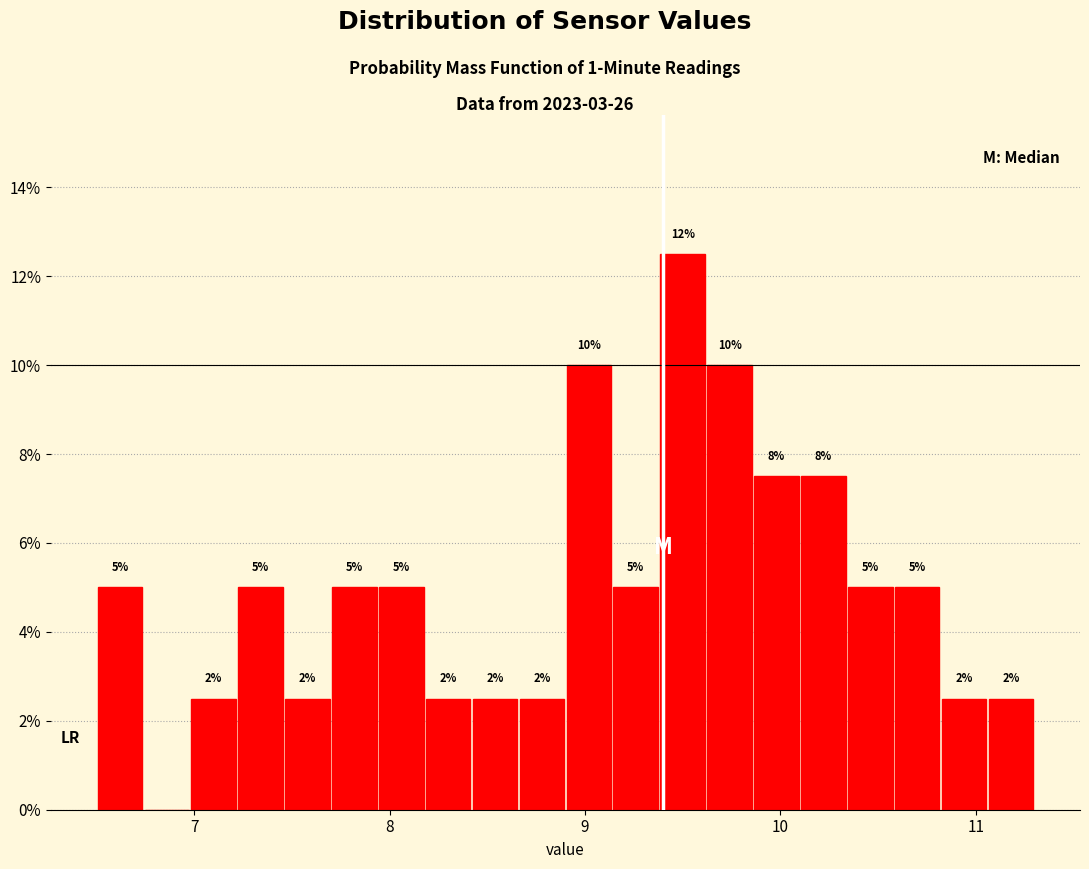

Around what value on the x-axis is the tallest bar? Give the approximate position of its centre, as read against the axis.

9.5